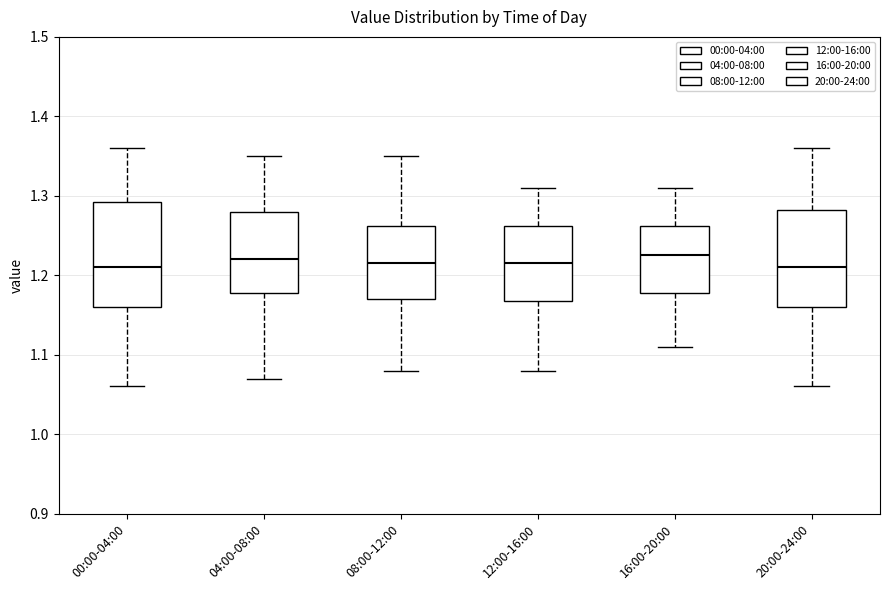

Comparing the boxes themselves (not the whiskers), which one is the tallest?

00:00-04:00